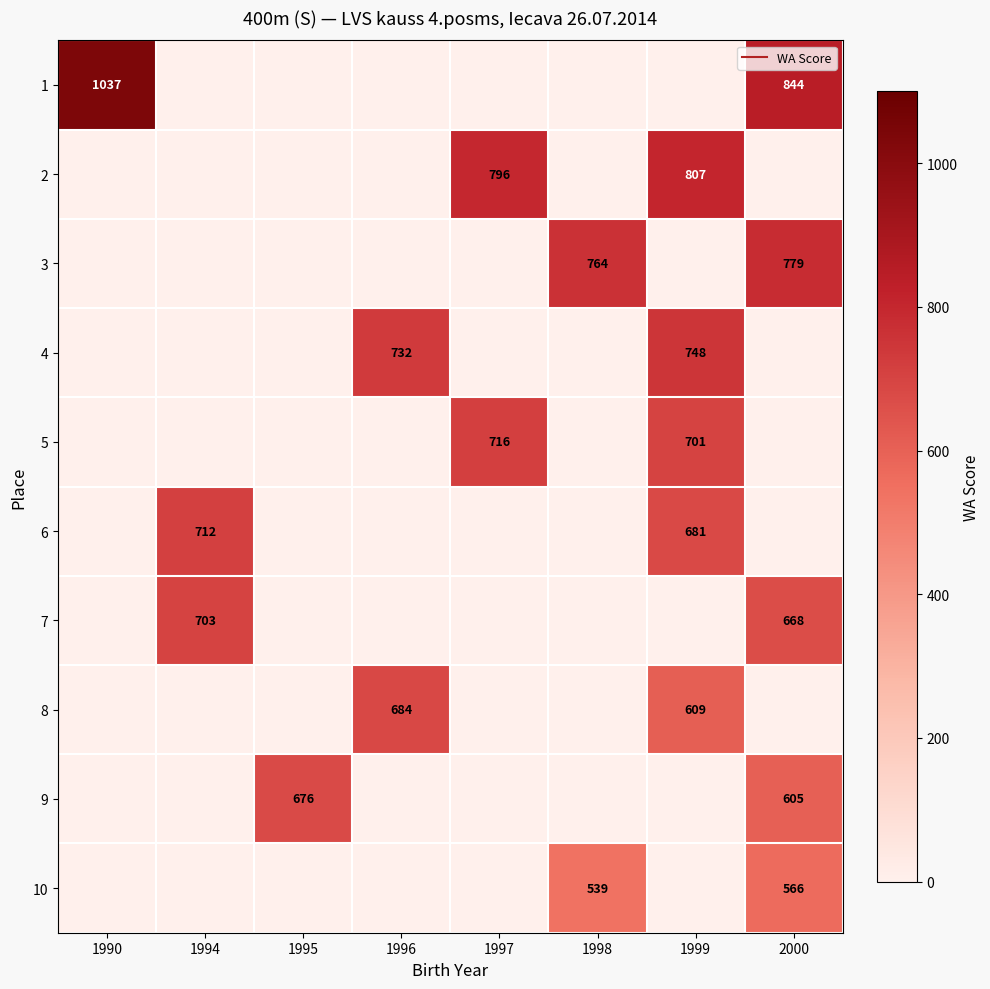

Rank the series at 1998 from highest to lowest value.

row_2, row_9, row_0, row_1, row_3, row_4, row_5, row_6, row_7, row_8